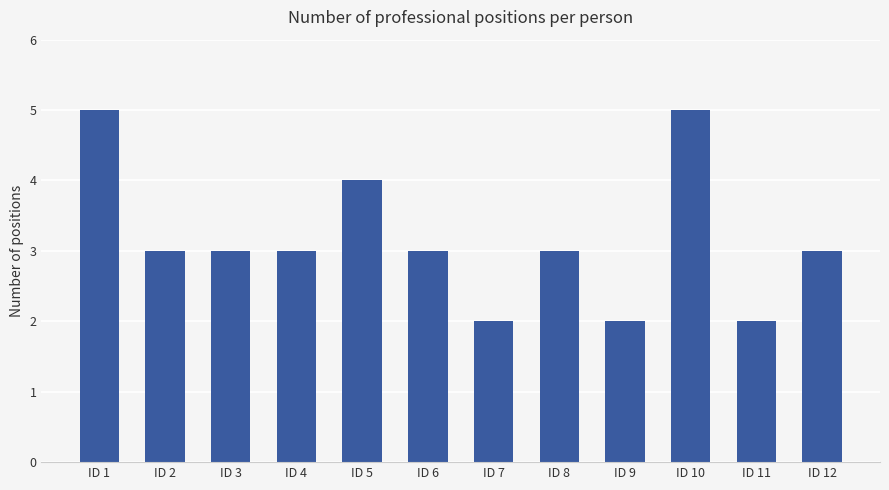

What is the value of the 8th bar from the left?

3